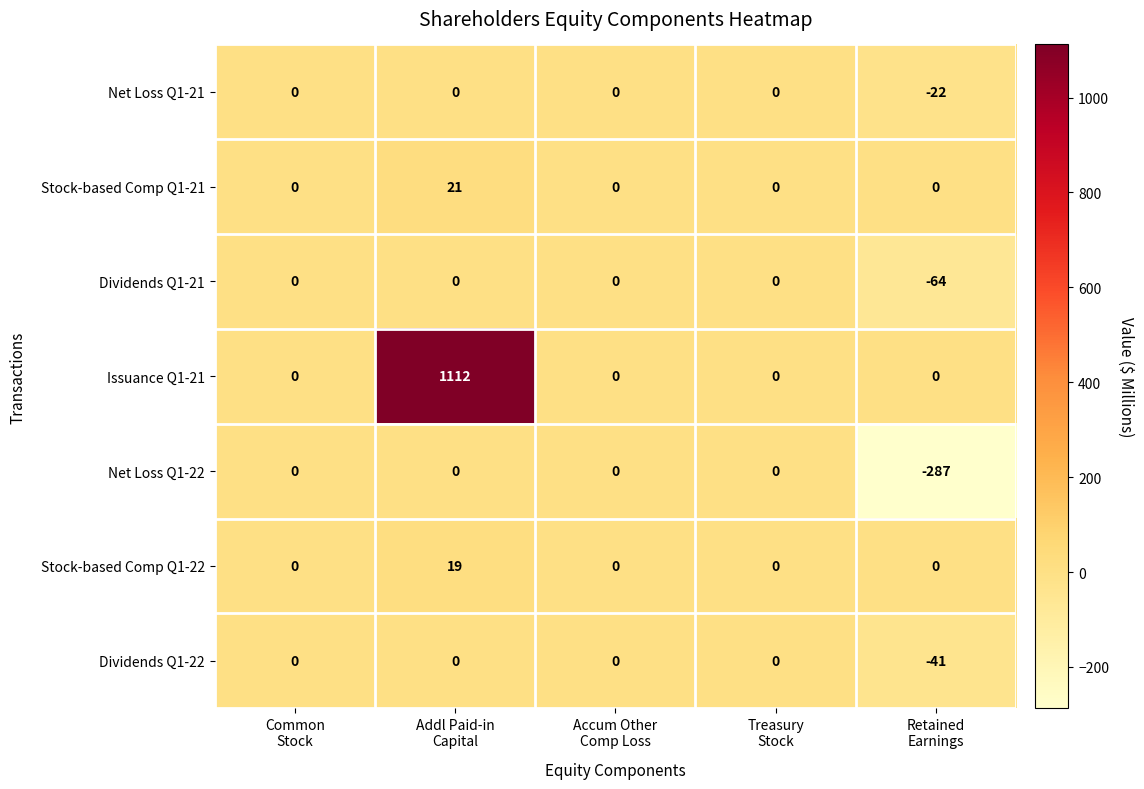

What is the lowest value of the Dividends Q1-22 series?

-41